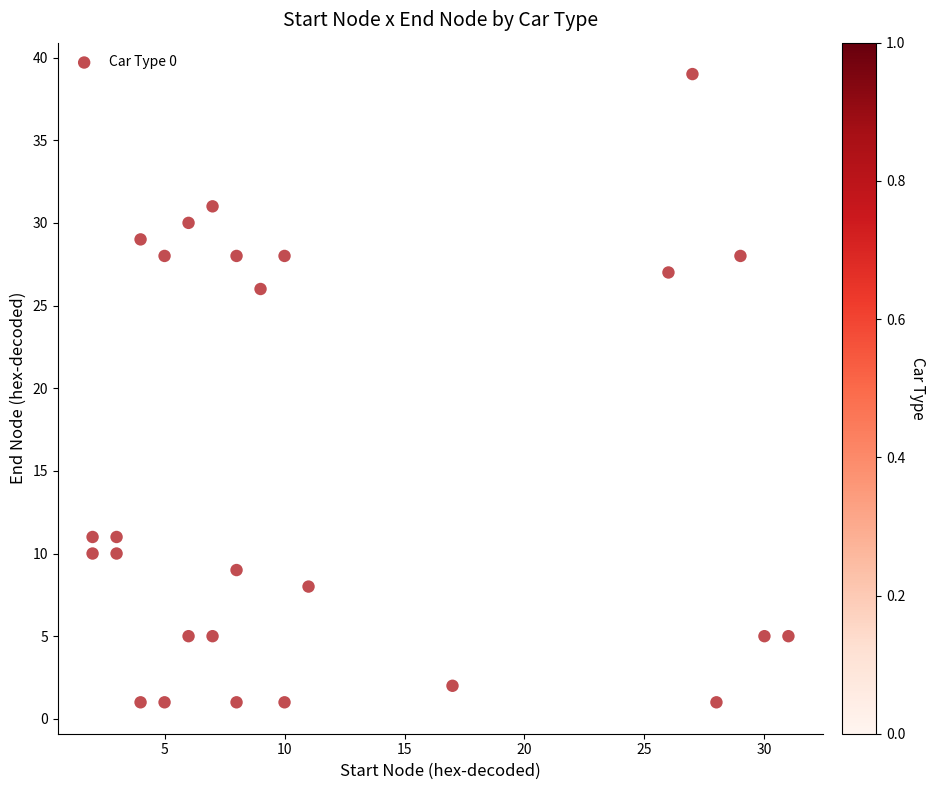

What Y value in the scatter plot is closest to 20?

26